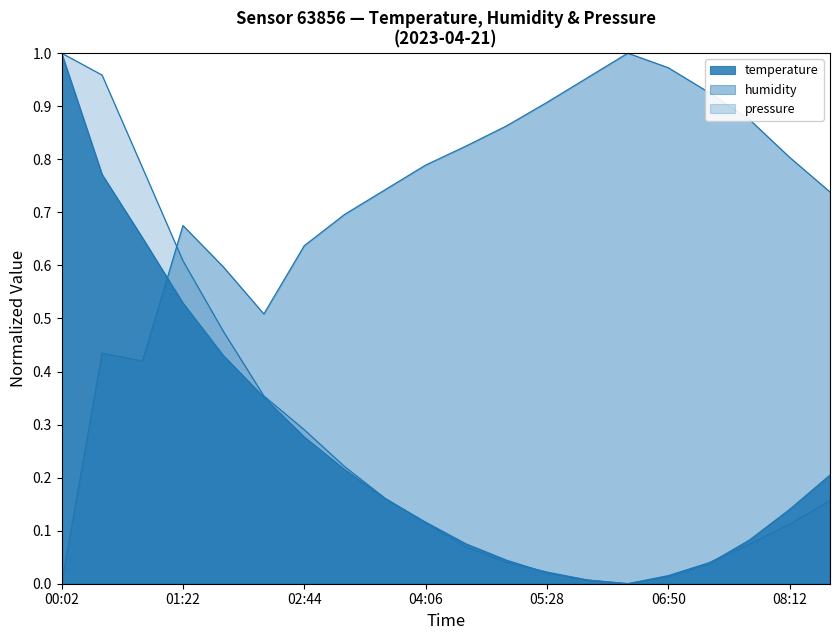

Which series ends up on top after the final intersection of humidity and temperature?

humidity